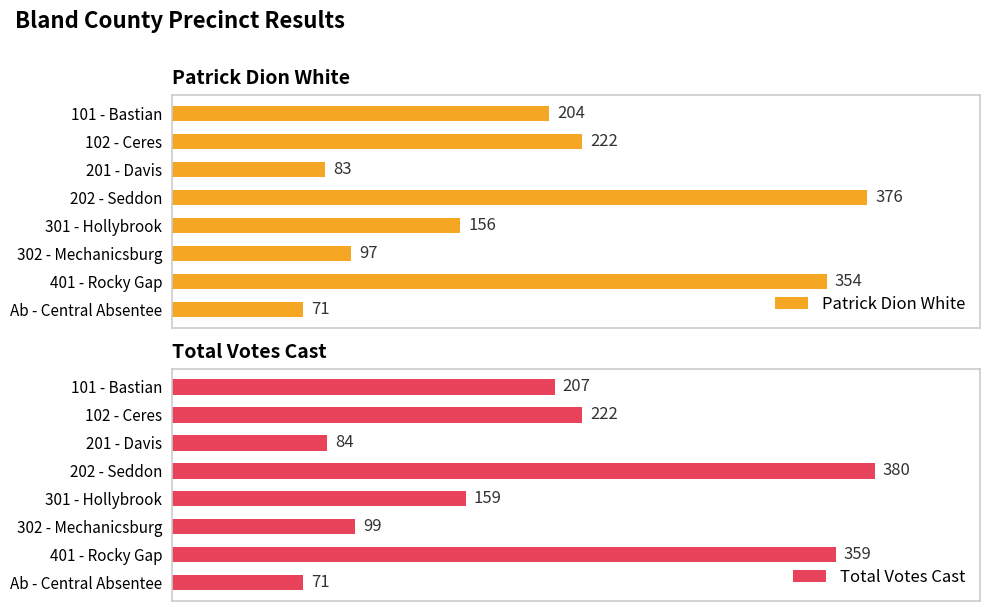

Where is Patrick Dion White nearest to the value 223?

102 - Ceres